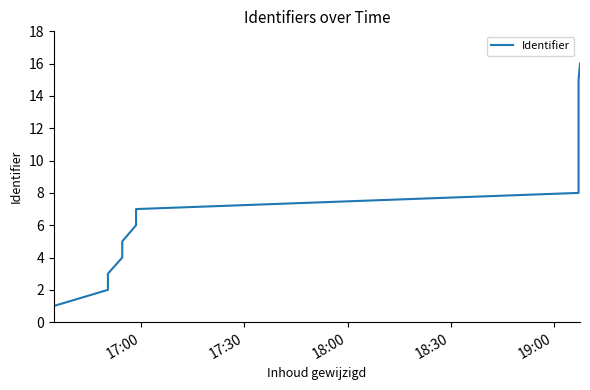

How many lines are shown in the chart?

1